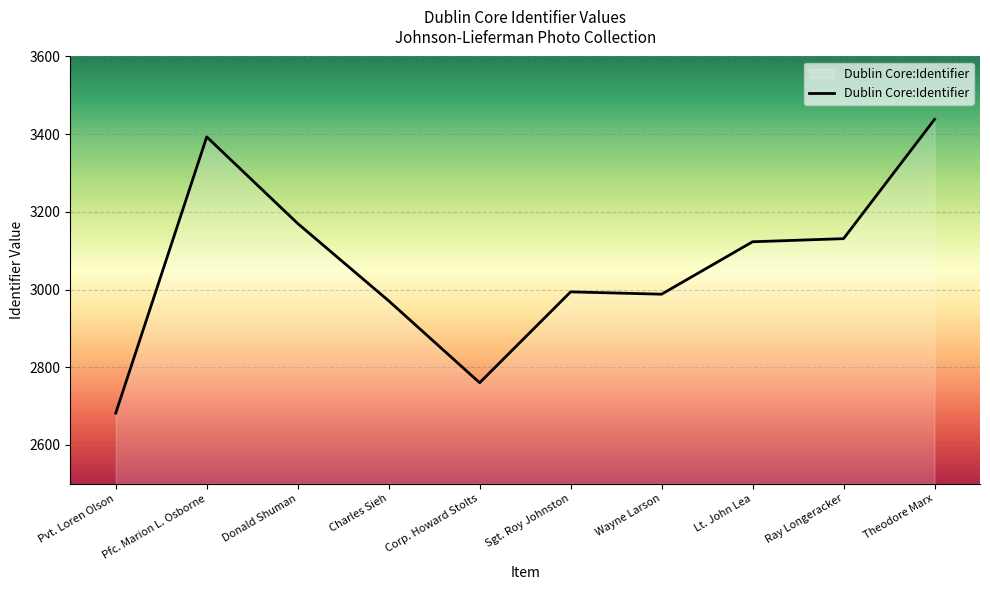

Does the chart have visible grid lines?

Yes